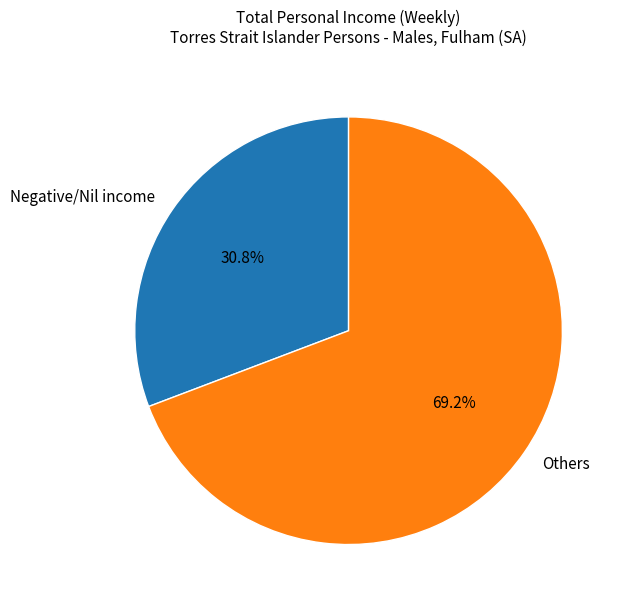

Is it true that Negative/Nil income is 31% of the pie?

True